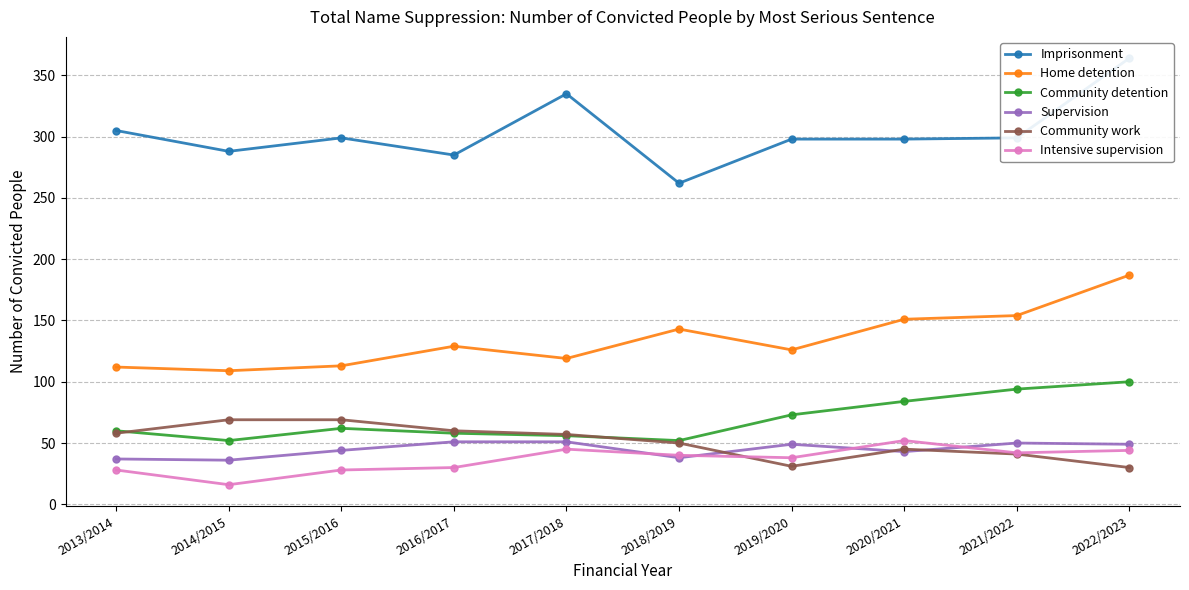

What is the difference between the Imprisonment values at 2017/2018 and 2014/2015?

47